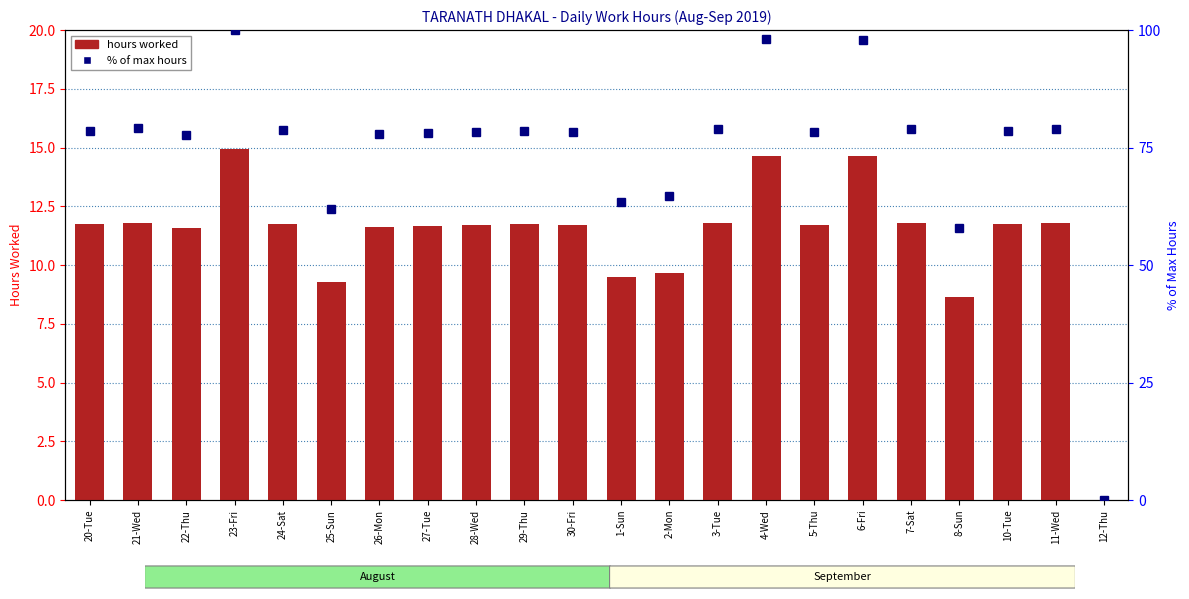

What is the sum of the % of max hours values at 5-Thu and 2-Mon?

143.0